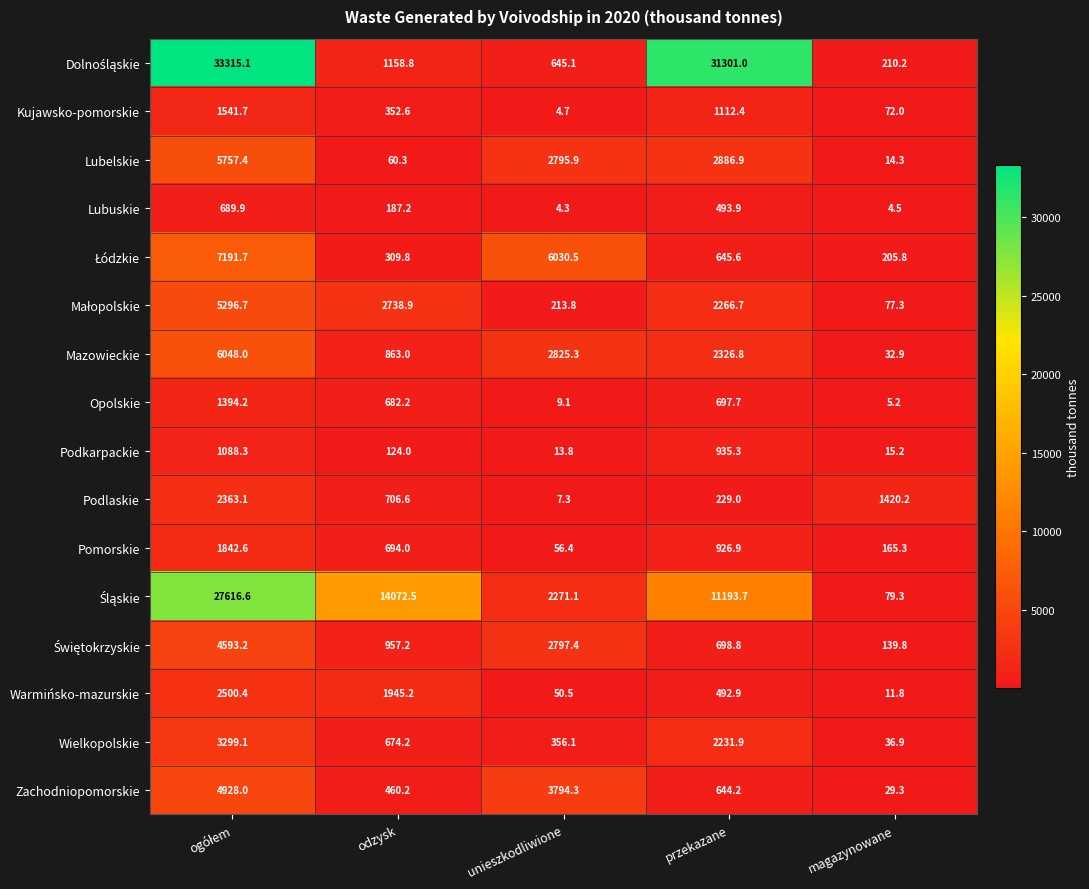

What is the spread (max minus min) of values at unieszkodliwione?

6026.2